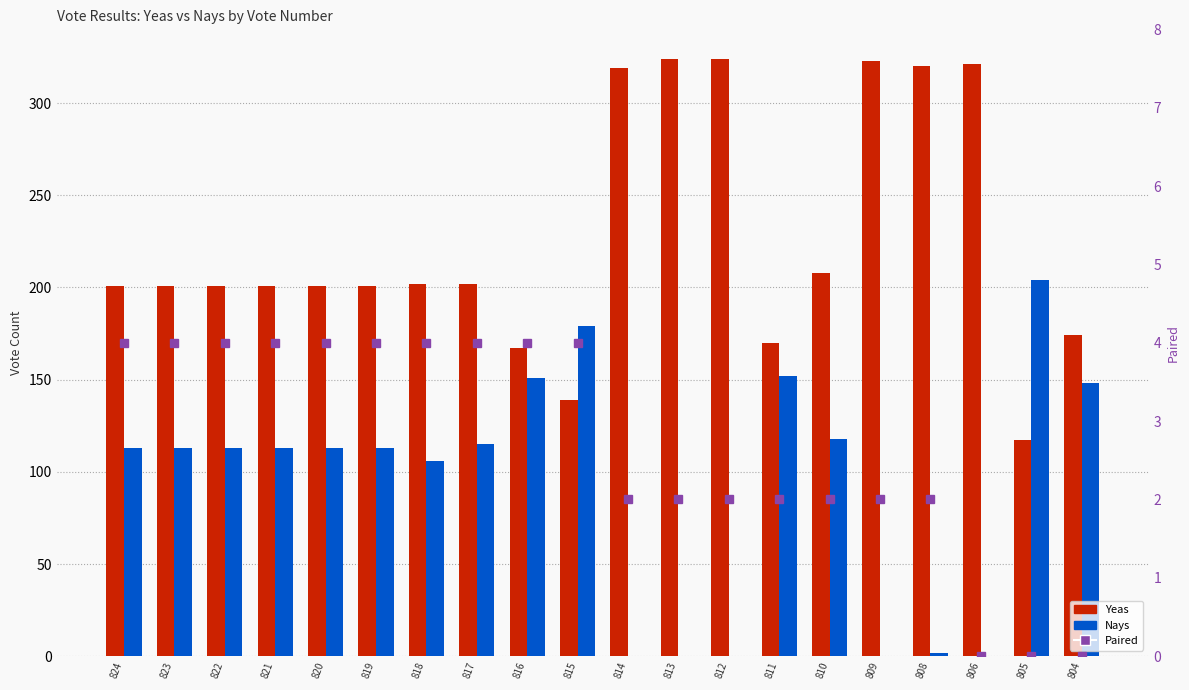

Rank the series by their maximum value, from lowest to highest.

Paired, Nays, Yeas